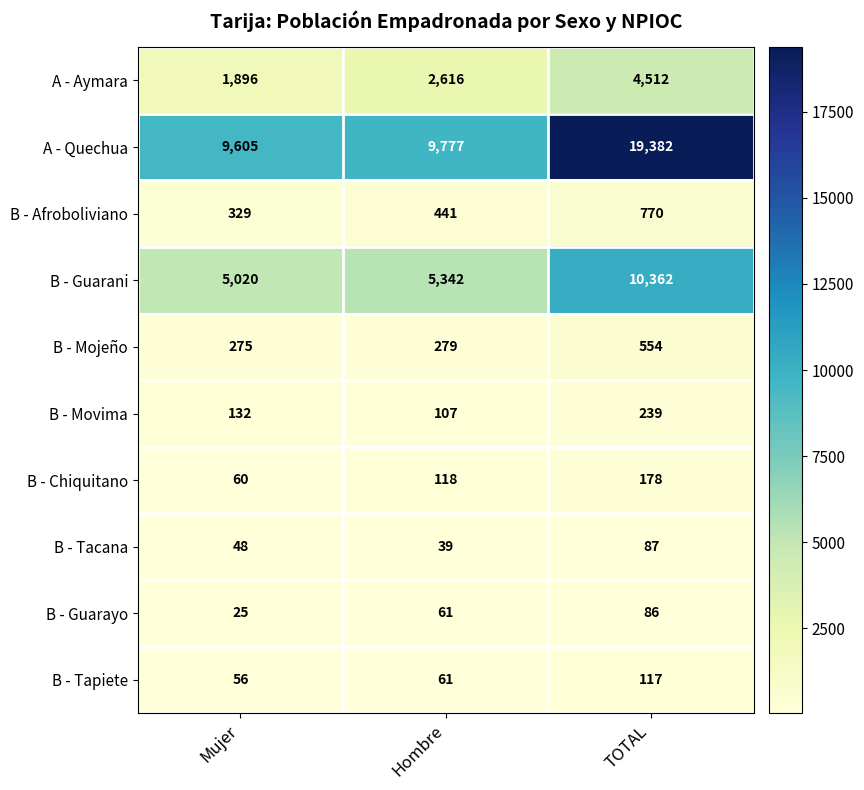

Which category has the highest value across all series?

TOTAL